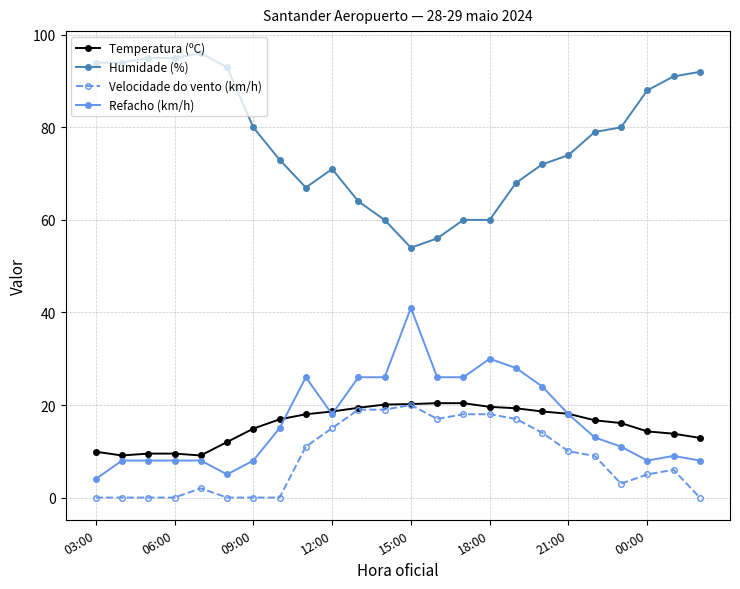

What is the highest value of the Velocidade do vento (km/h) series?

20.0